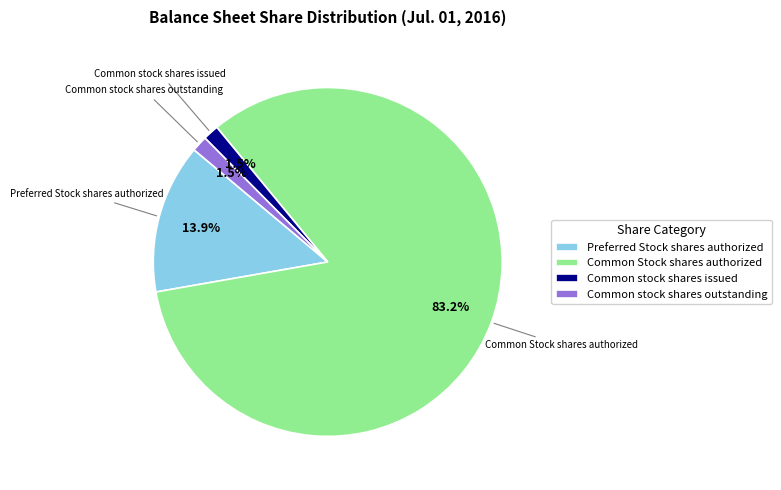

Does any single category account for the majority?

Yes